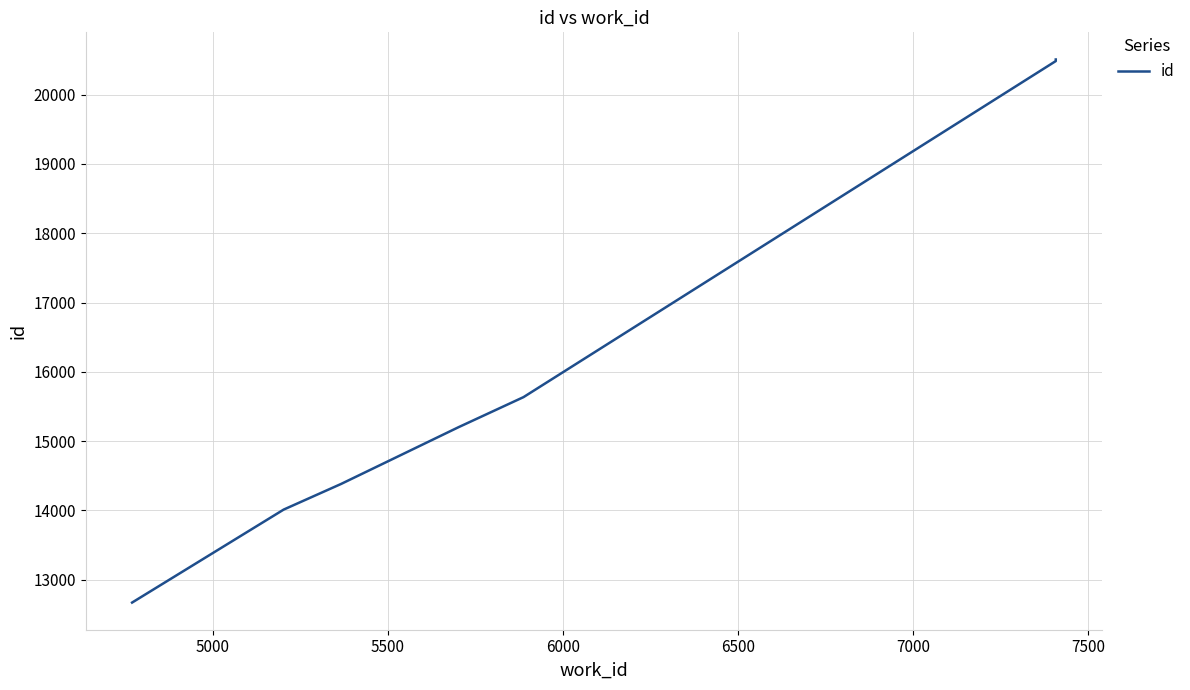

What is the greatest value displayed?

20508